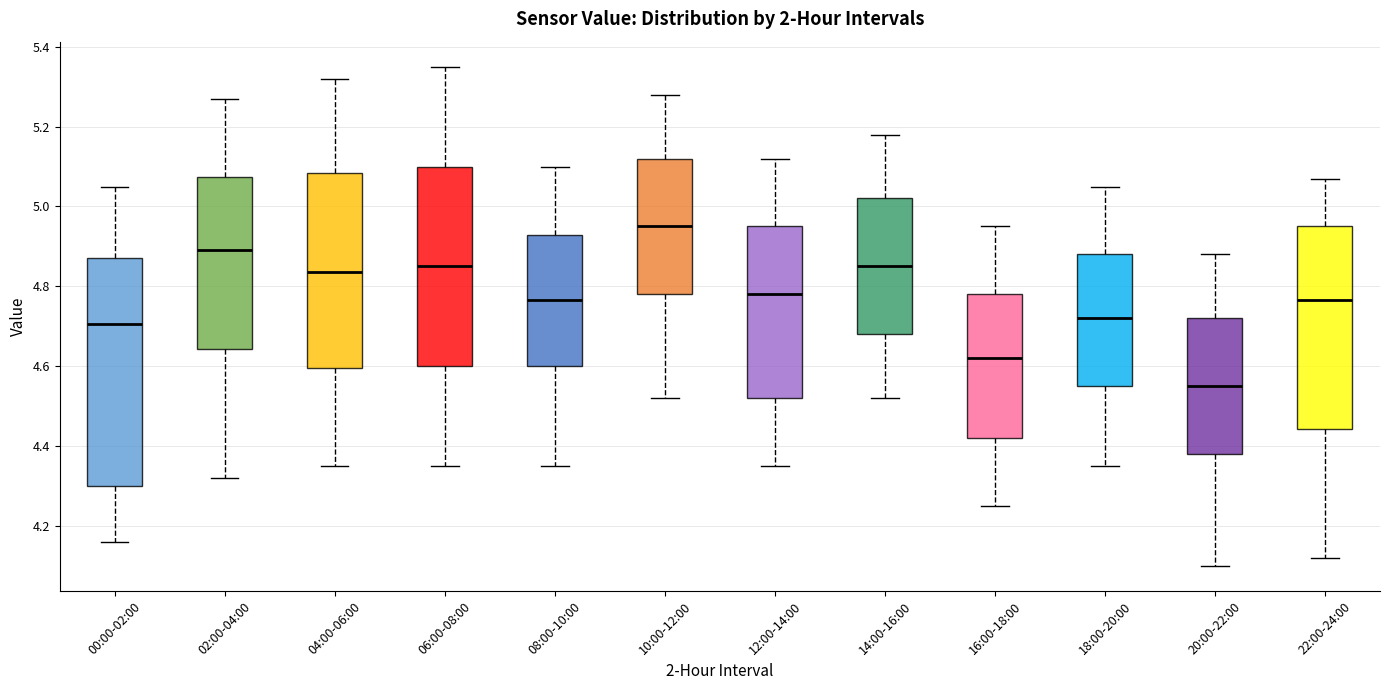

Reading left to right, read every box against the y-axis: the position of its median line, the range the box covers, and the ends of its whiskers. The values are not printed on the chart, so give them approximately, as read against the axis.

00:00-02:00: median 4.70, box 4.30 to 4.88, whiskers 4.16 to 5.06
02:00-04:00: median 4.90, box 4.64 to 5.08, whiskers 4.32 to 5.28
04:00-06:00: median 4.84, box 4.60 to 5.08, whiskers 4.36 to 5.32
06:00-08:00: median 4.86, box 4.60 to 5.10, whiskers 4.36 to 5.36
08:00-10:00: median 4.76, box 4.60 to 4.92, whiskers 4.36 to 5.10
10:00-12:00: median 4.96, box 4.78 to 5.12, whiskers 4.52 to 5.28
12:00-14:00: median 4.78, box 4.52 to 4.96, whiskers 4.36 to 5.12
14:00-16:00: median 4.86, box 4.68 to 5.02, whiskers 4.52 to 5.18
16:00-18:00: median 4.62, box 4.42 to 4.78, whiskers 4.26 to 4.96
18:00-20:00: median 4.72, box 4.56 to 4.88, whiskers 4.36 to 5.06
20:00-22:00: median 4.56, box 4.38 to 4.72, whiskers 4.10 to 4.88
22:00-24:00: median 4.76, box 4.44 to 4.96, whiskers 4.12 to 5.08